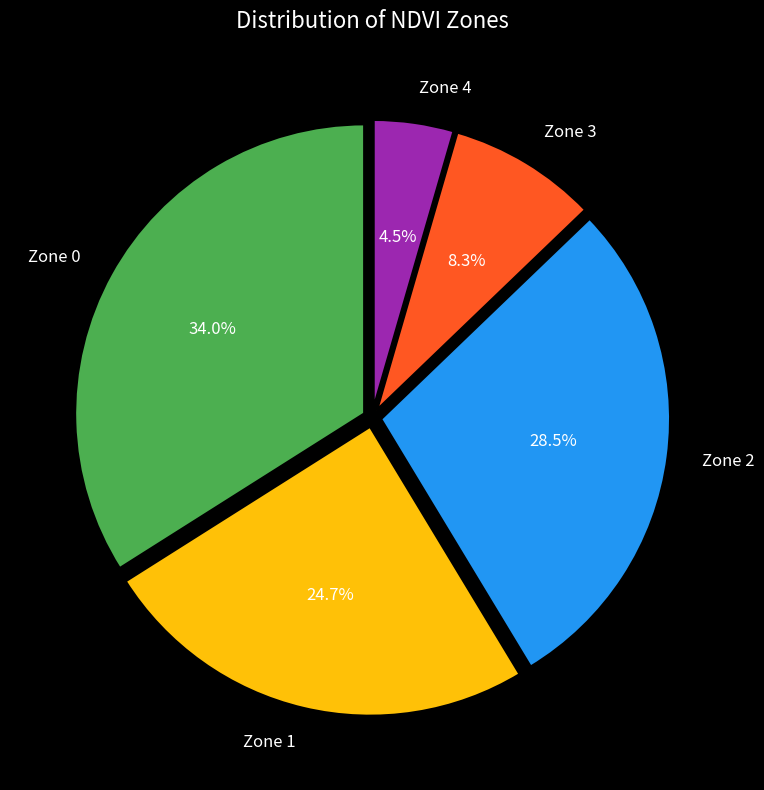

Which has a higher value, Zone 3 or Zone 2?

Zone 2